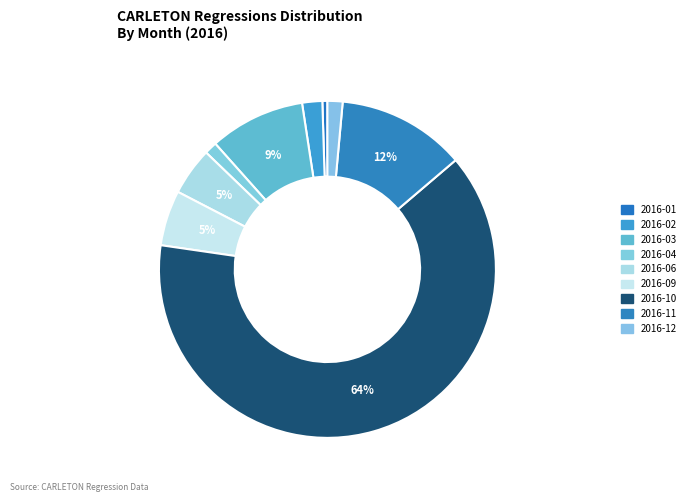

Count the number of slices in the pie.

9